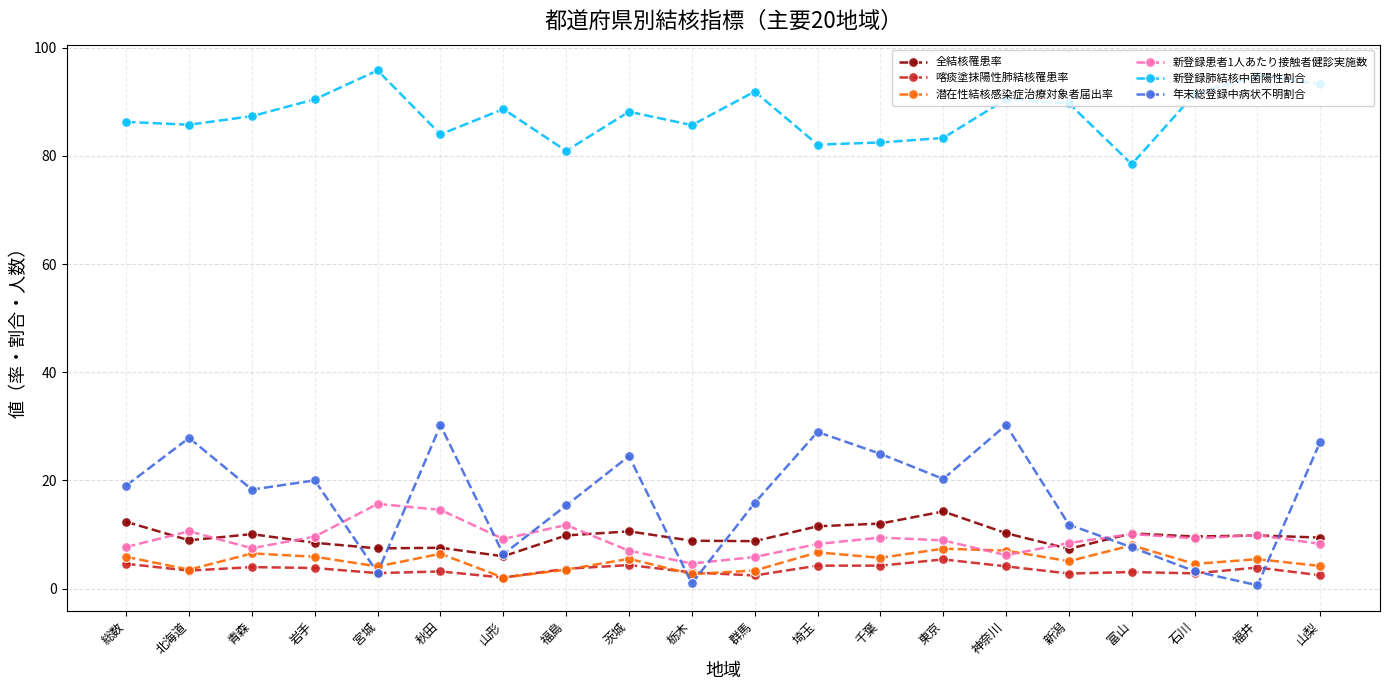

Read the 新登録肺結核中菌陽性割合 value at 山形.

88.7